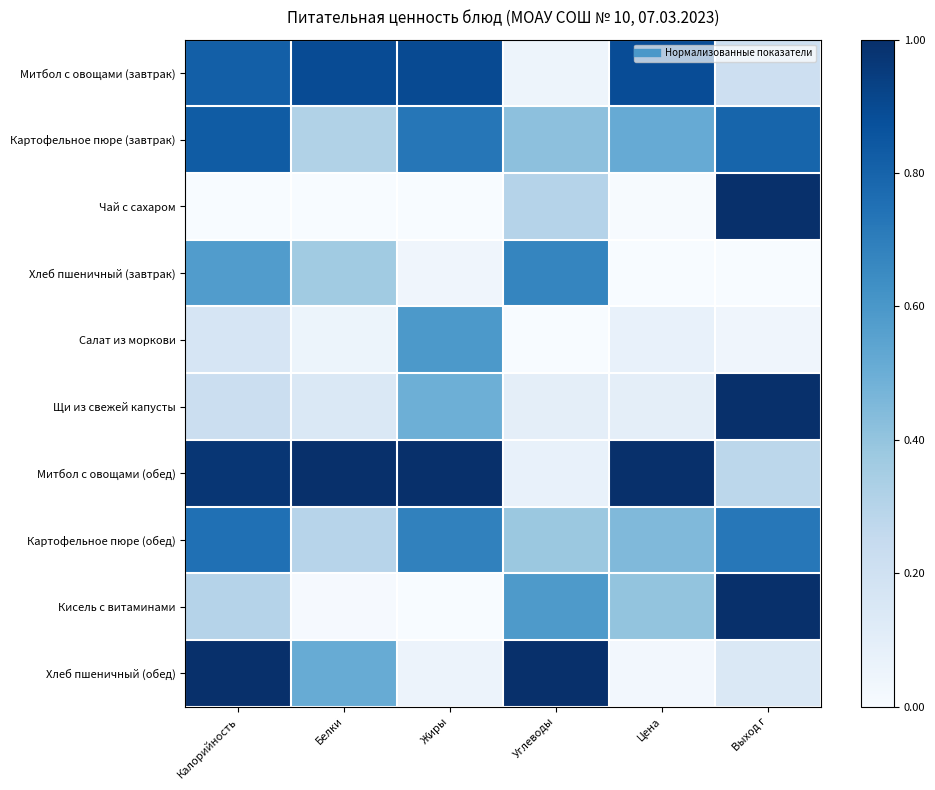

Which series has the largest total across all categories?

Митбол с овощами (обед)